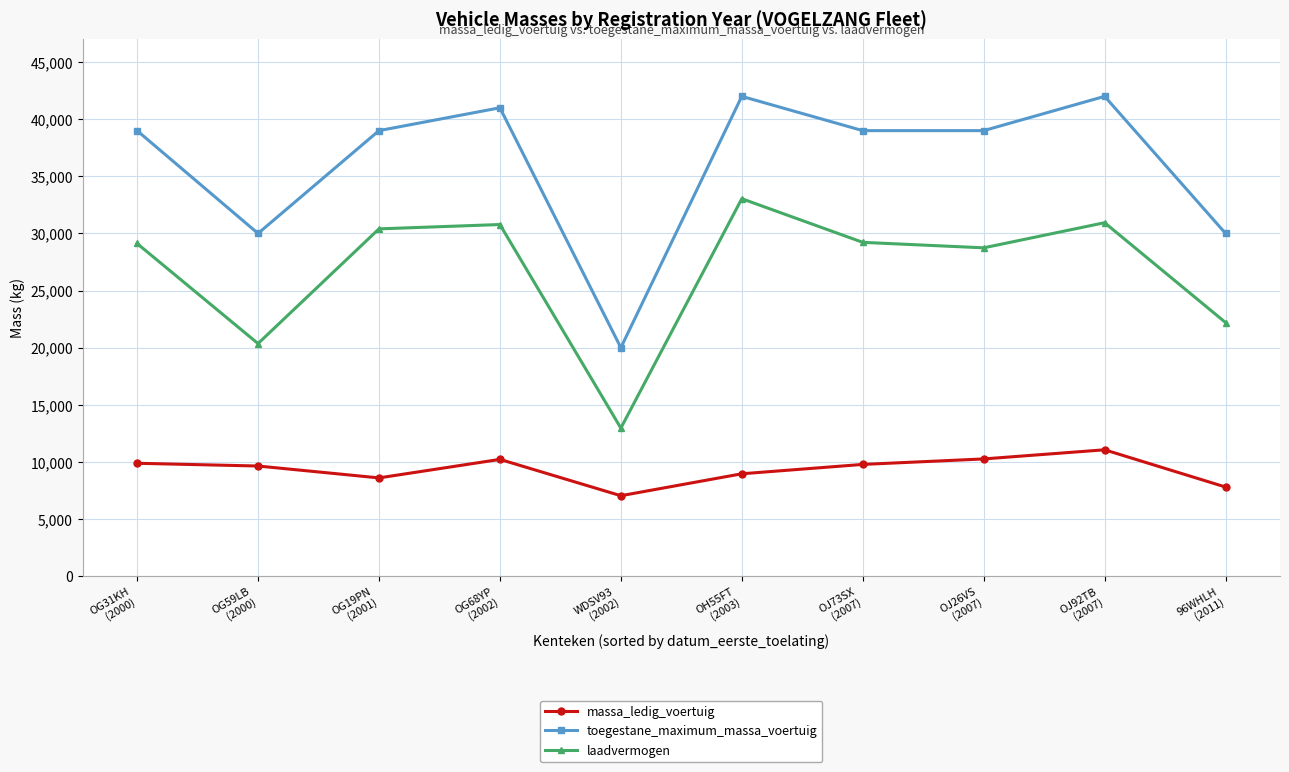

Which series has the largest total across all categories?

toegestane_maximum_massa_voertuig